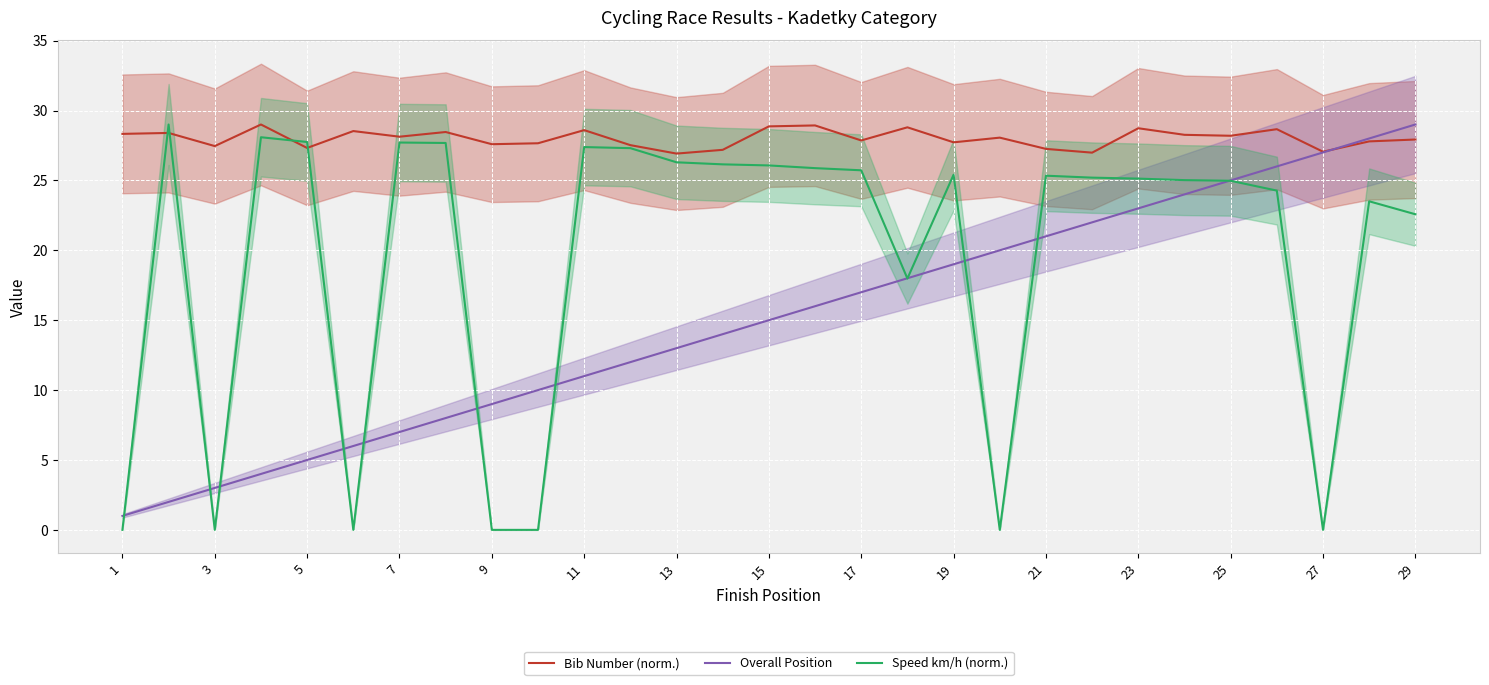

Where does the Overall Position series first go above 15?

15